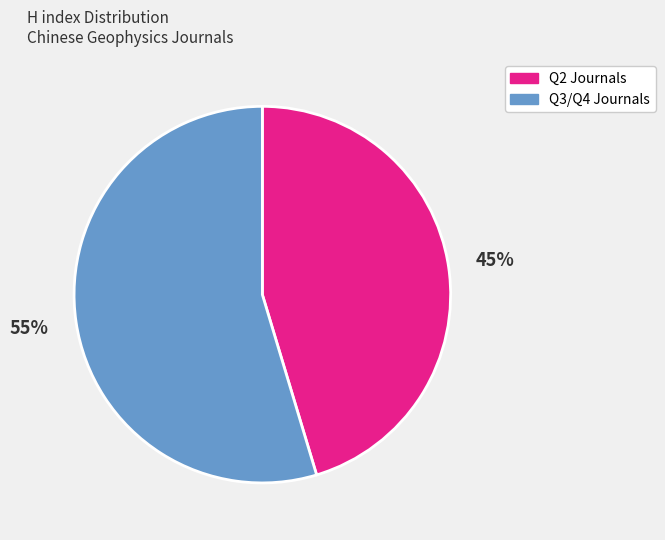

To the nearest percent, what portion does Q2 Journals represent?

45%